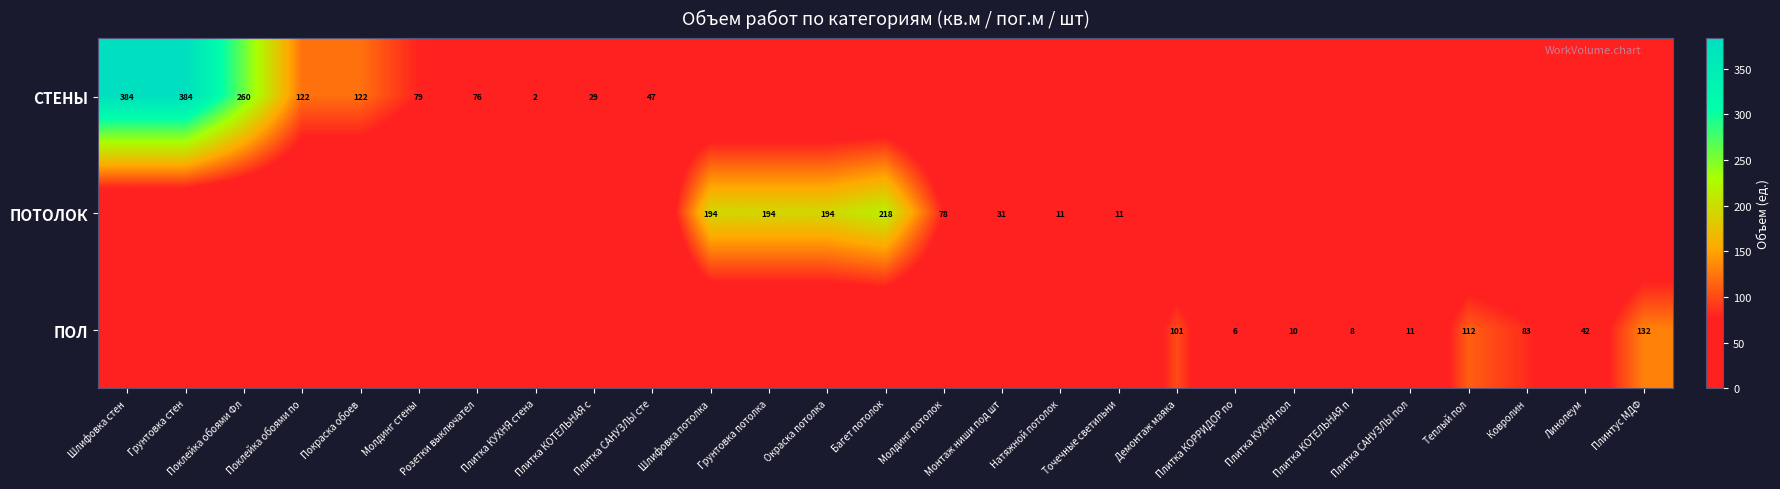

The ПОТОЛОК series shows 67 at Окраска потолка. True or false?

False